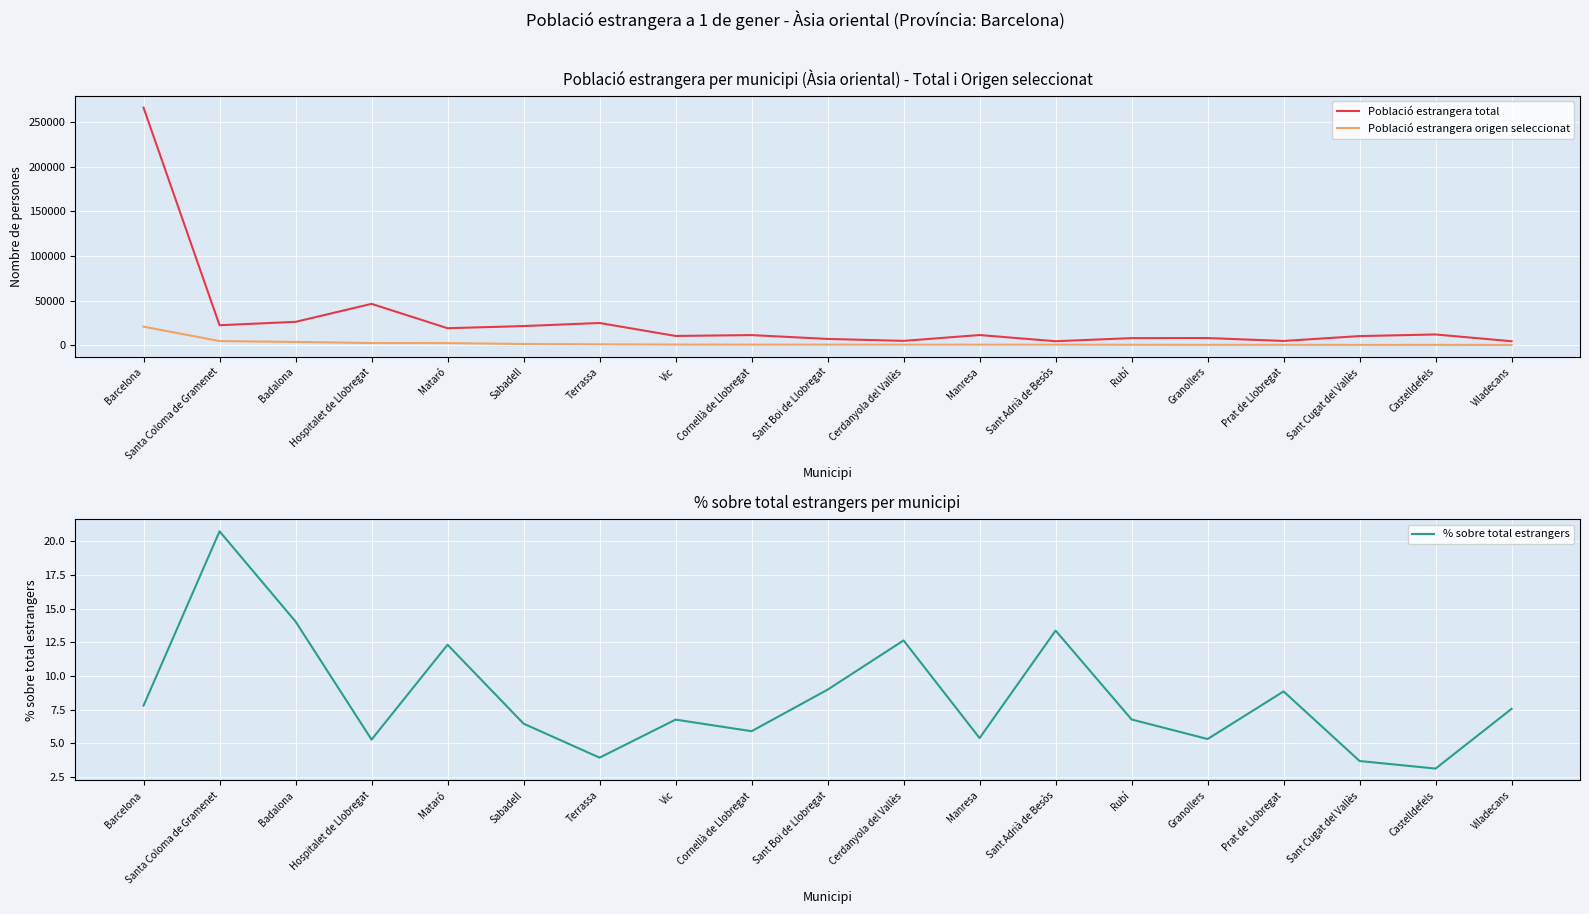

At how many categories does at least one series exceed 78090?

1